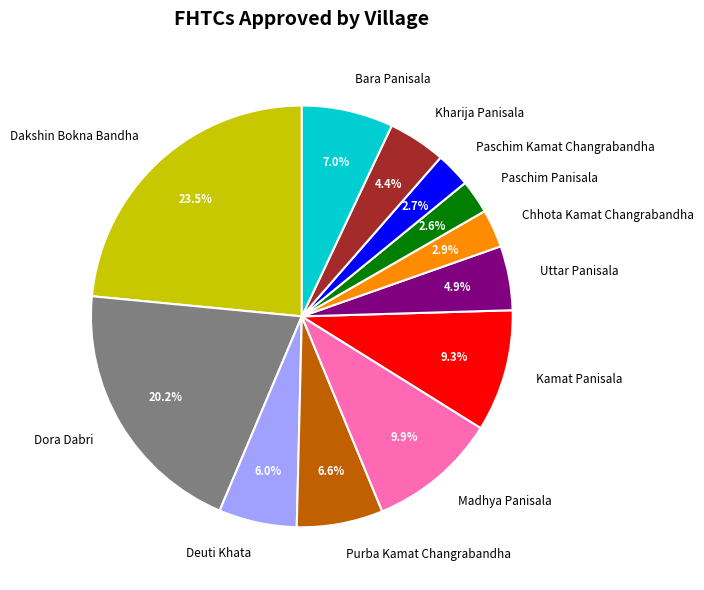

Is Paschim Kamat Changrabandha the majority of the pie?

No